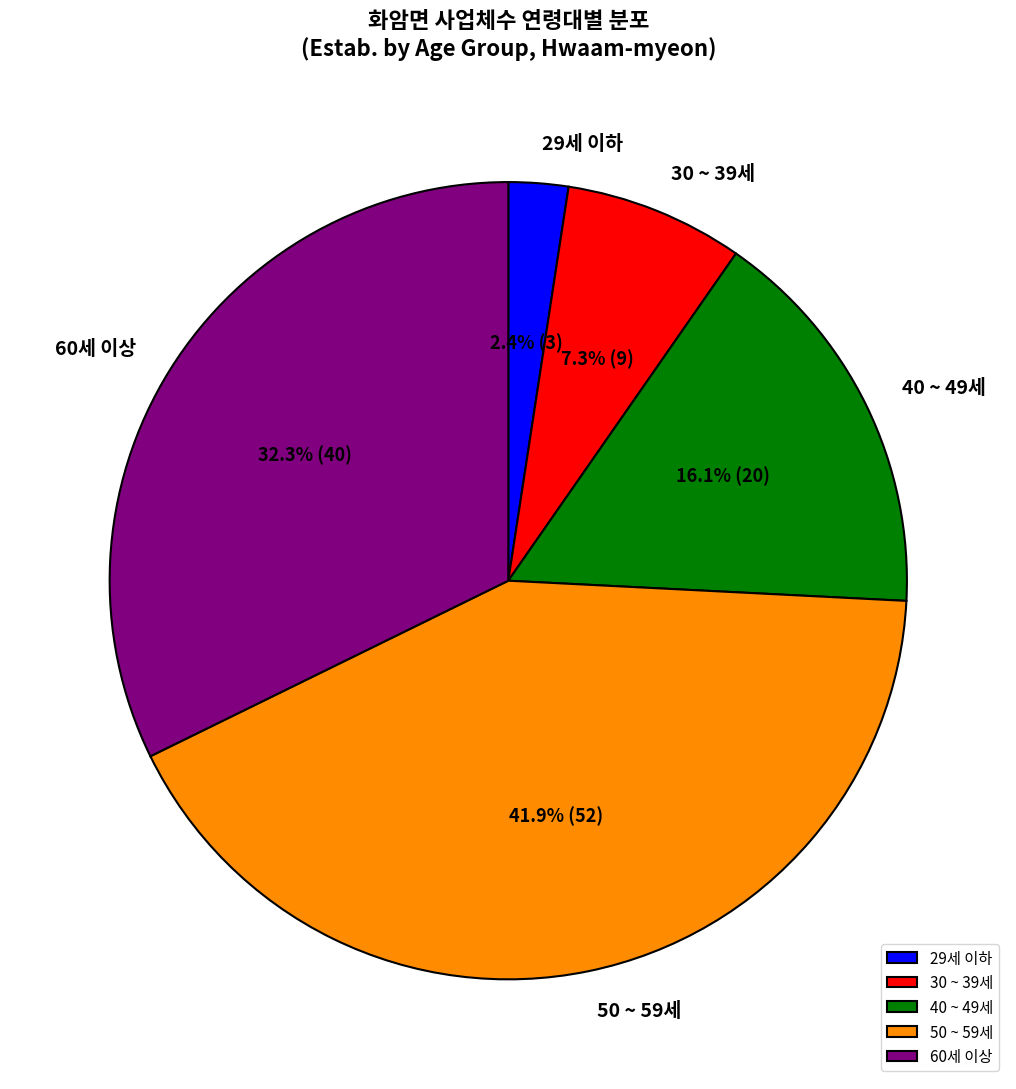

How much of the chart is everything except 30 ~ 39세?

92.7%